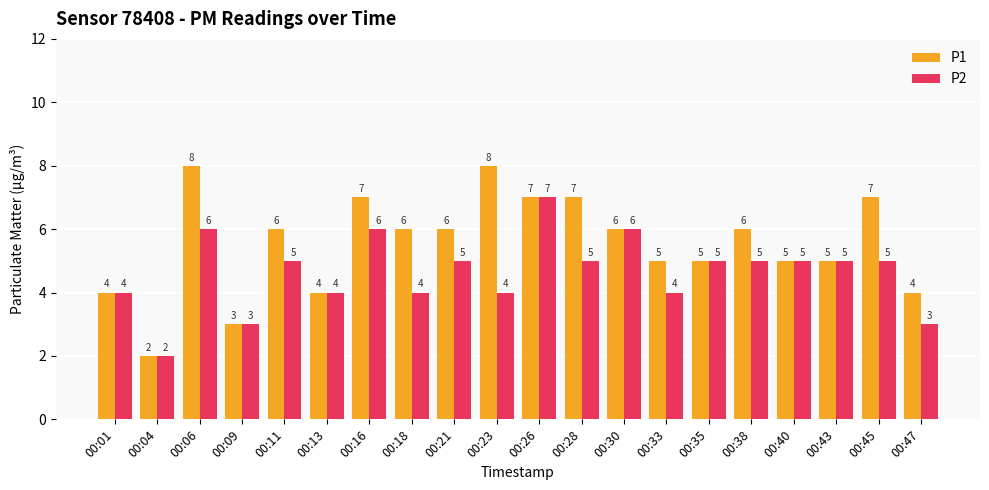

The P1 series shows 5 at 00:28. True or false?

False